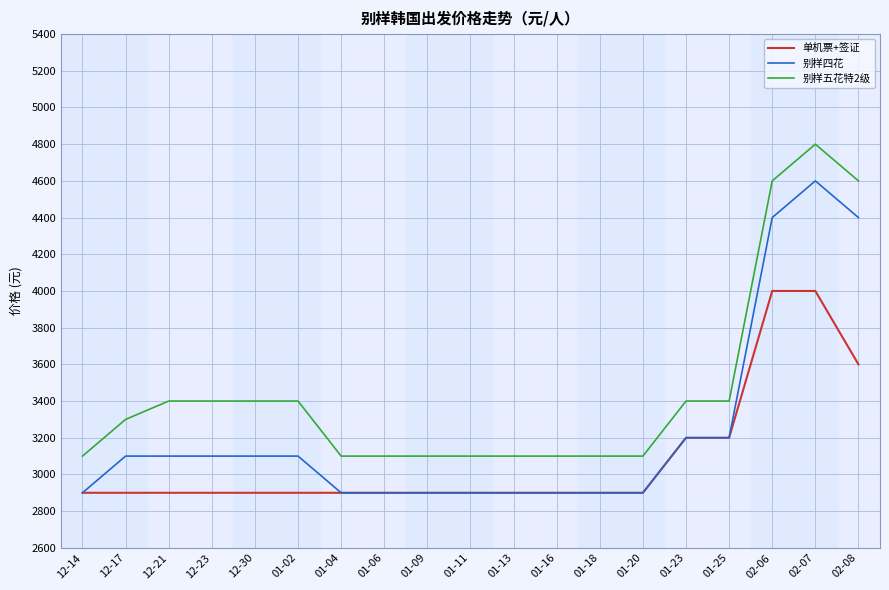

List the series in order of their overall mean, lowest first.

单机票+签证, 别样四花, 别样五花特2级